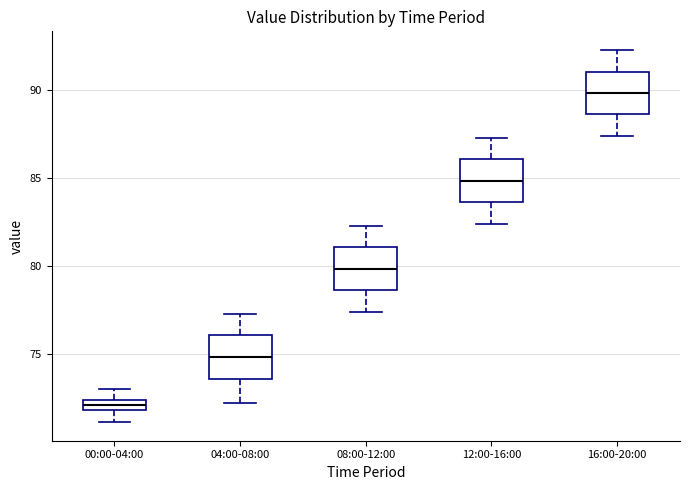

Which box's median line is the highest?

16:00-20:00